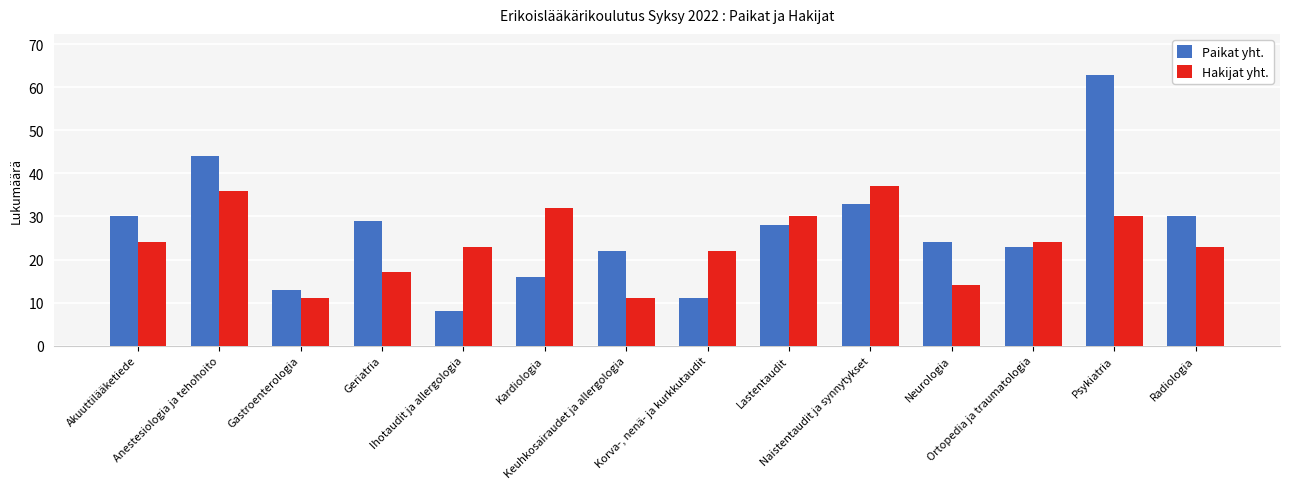

What is the difference between the highest and lowest values at Lastentaudit?

2